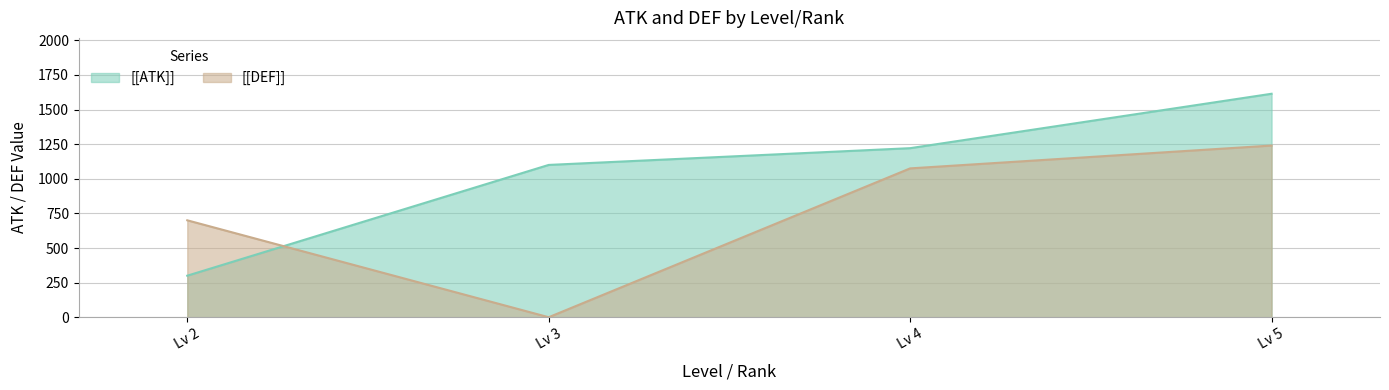

Is the value of [[DEF]] at 4 greater than the value of [[ATK]] at 5?

No